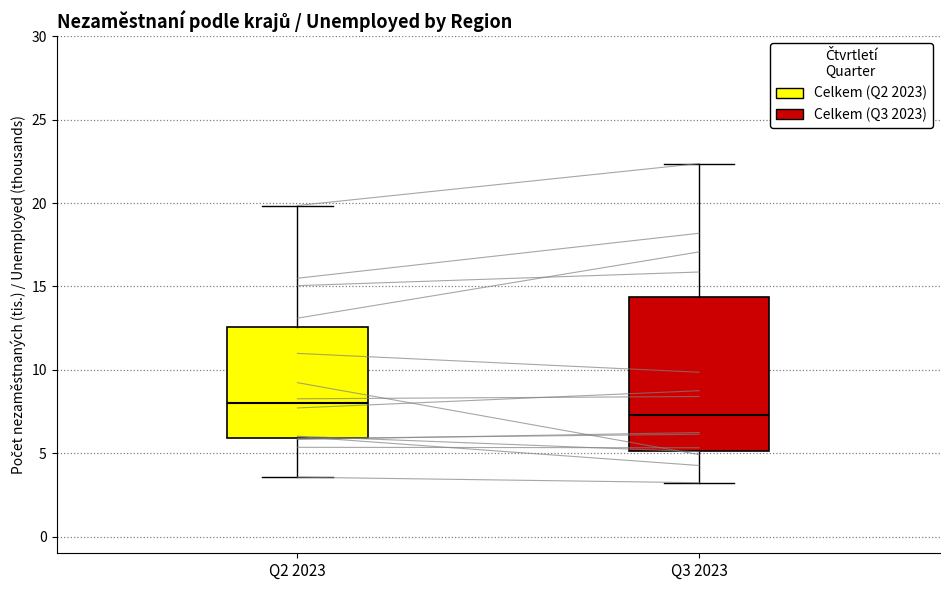

Where is the lower edge of the box for Q3 2023 on the y-axis? The values are not printed on the chart, so give them approximately, as read against the axis.

5.0